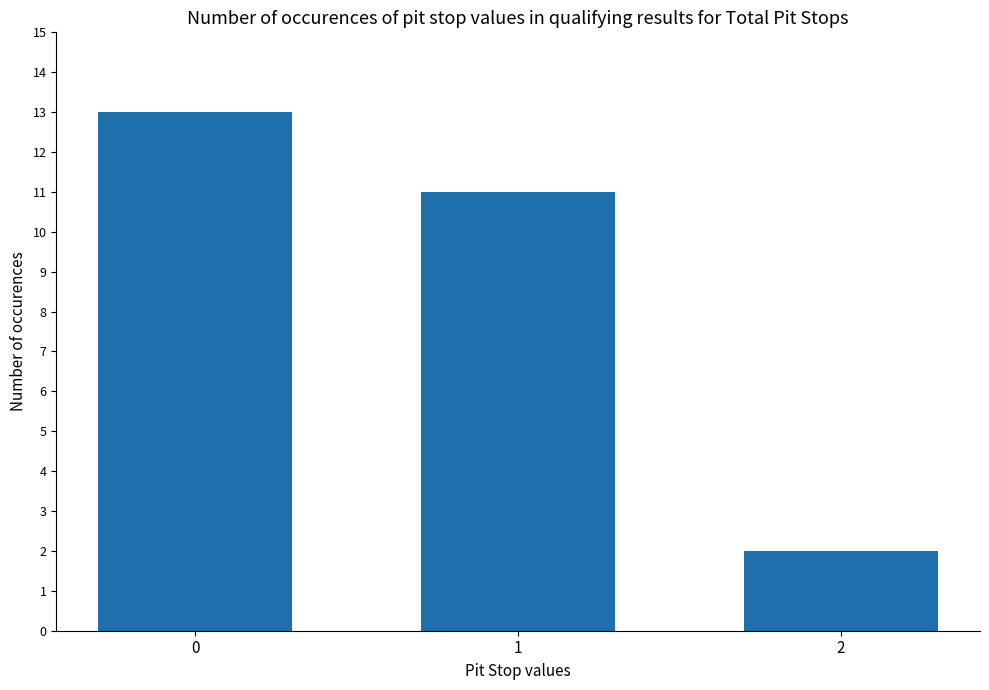

How many data points does each series have?

3